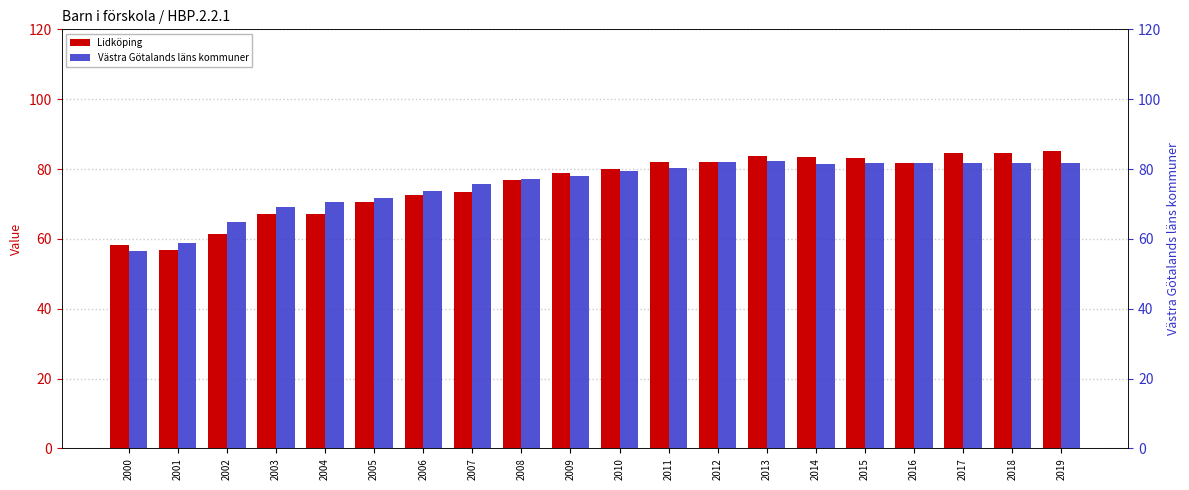

At which label does Västra Götalands läns kommuner reach its minimum?

2000